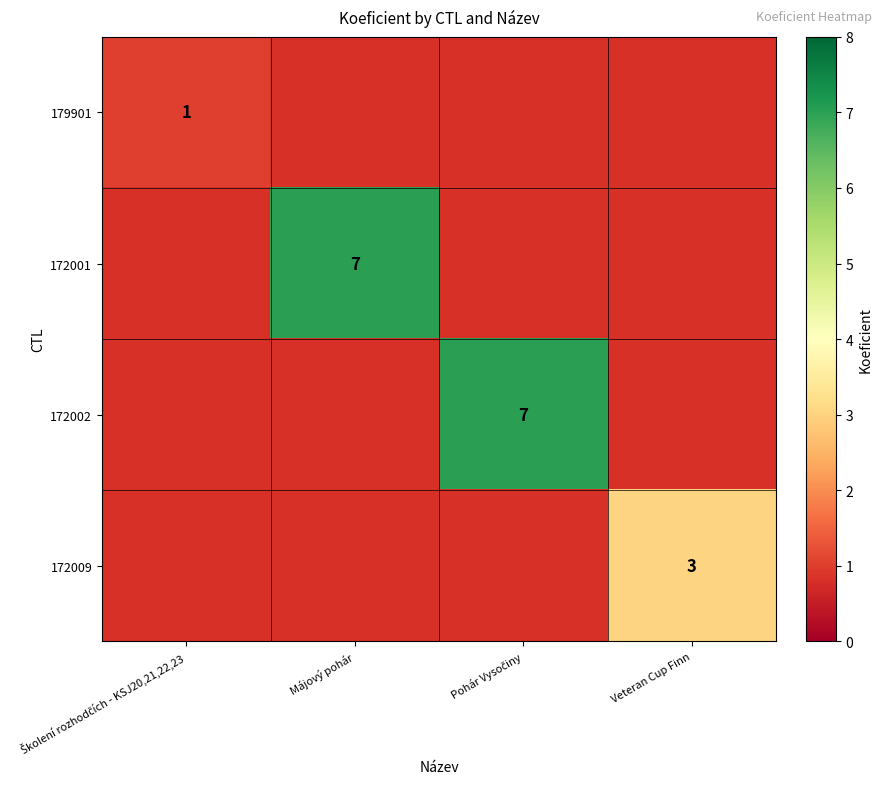

The 172009 series shows 4 at Veteran Cup Finn. True or false?

False